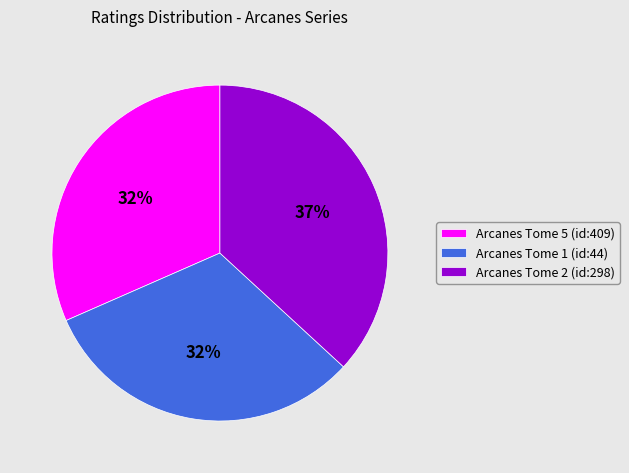

Is the sum of Arcanes Tome 2 (id:298) and Arcanes Tome 1 (id:44) greater than half?

Yes